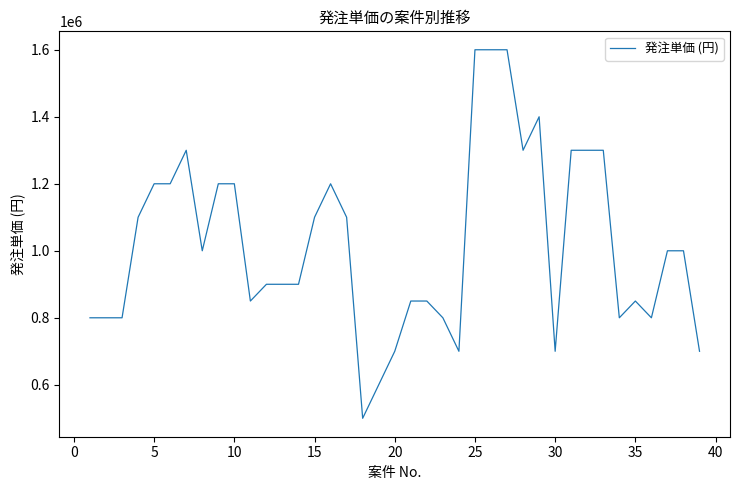

What is the smallest value displayed?

500000